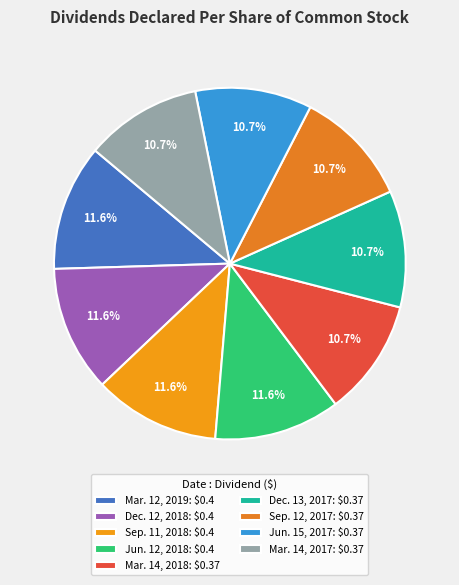

Combined, do Sep. 11, 2018 and Jun. 12, 2018 account for over 50%?

No